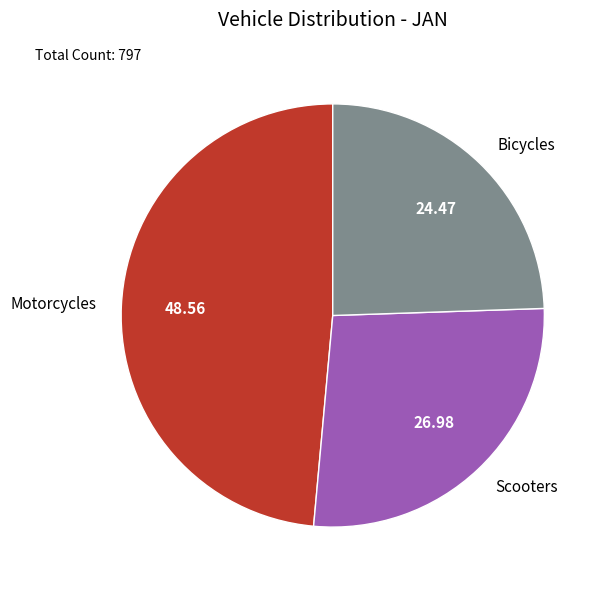

Is there a majority slice in this chart?

No